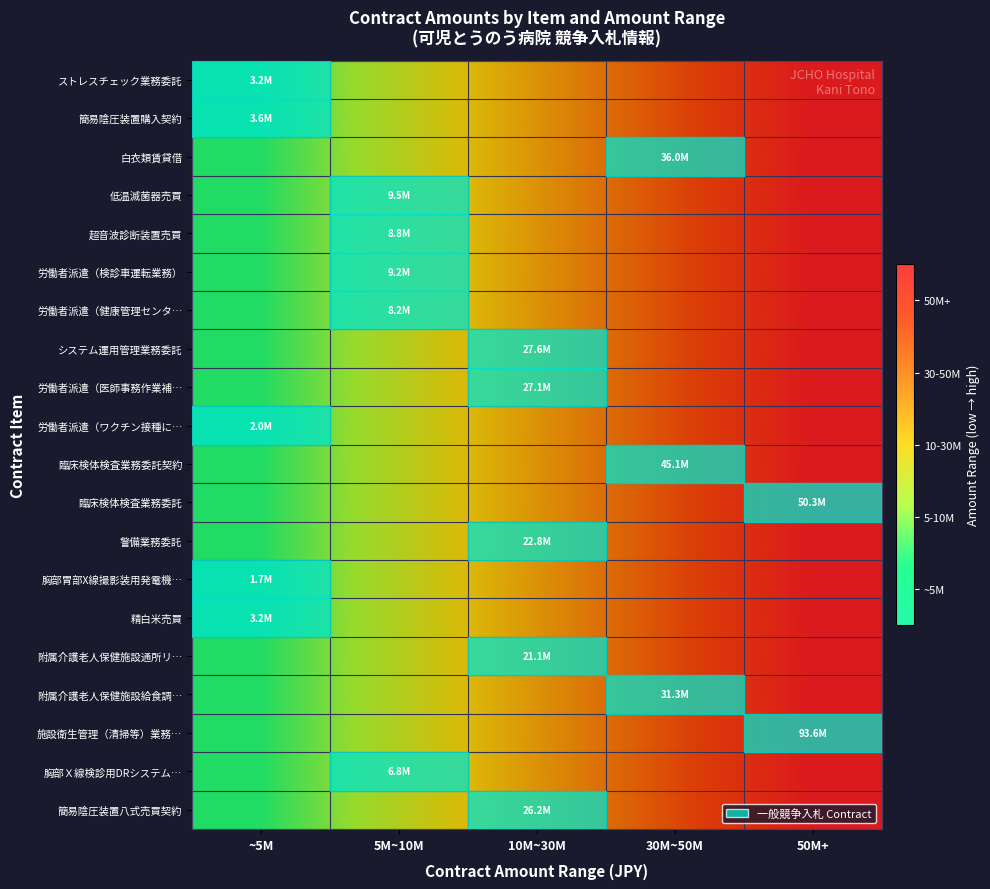

Between 30M~50M and ~5M, which is larger?

30M~50M